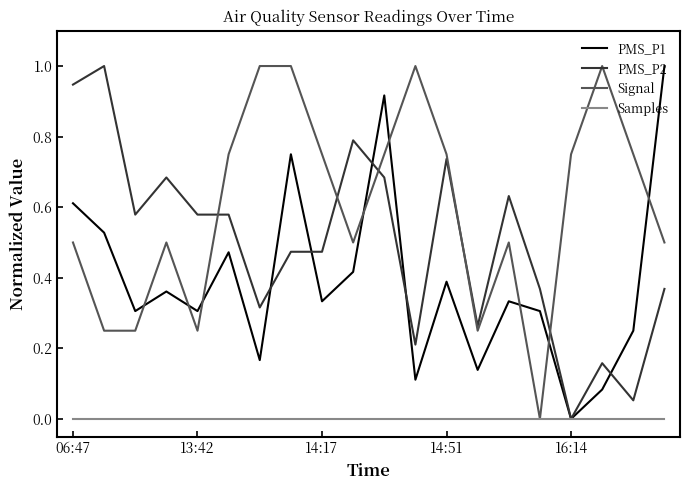

How many distinct data groups are displayed?

4